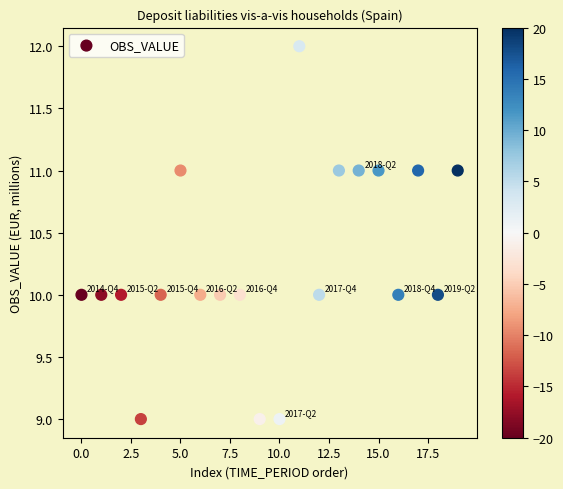

What is the range of Y values (max minus min)?

3